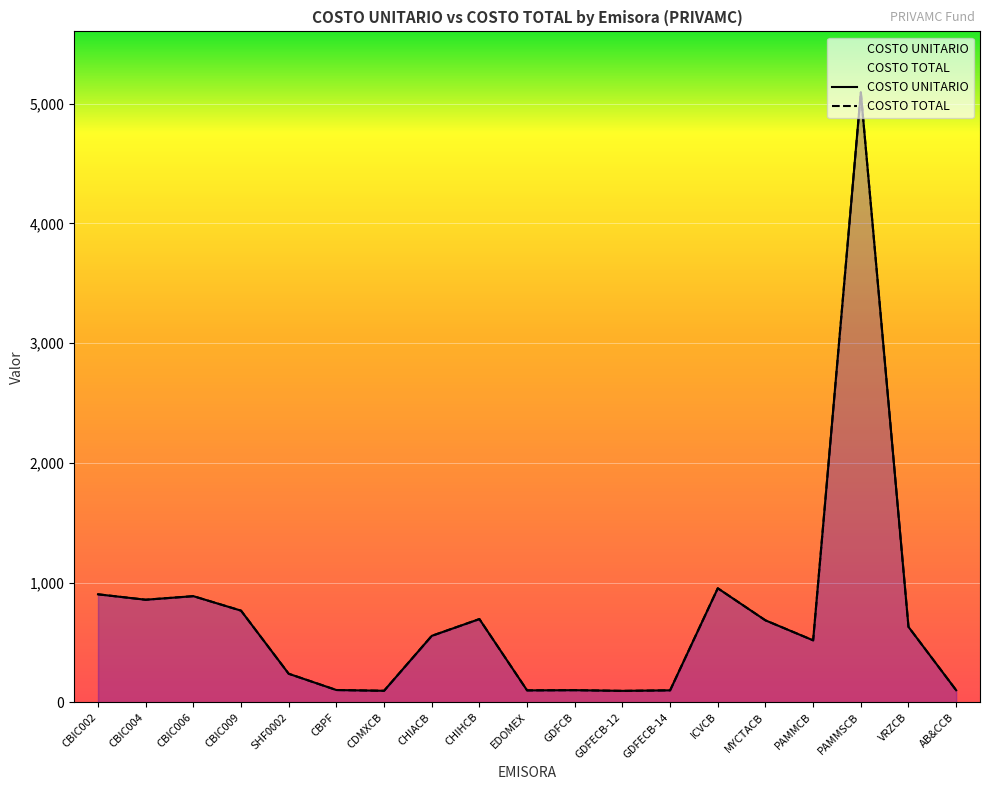

What is the sum of all COSTO TOTAL values?

13473.5